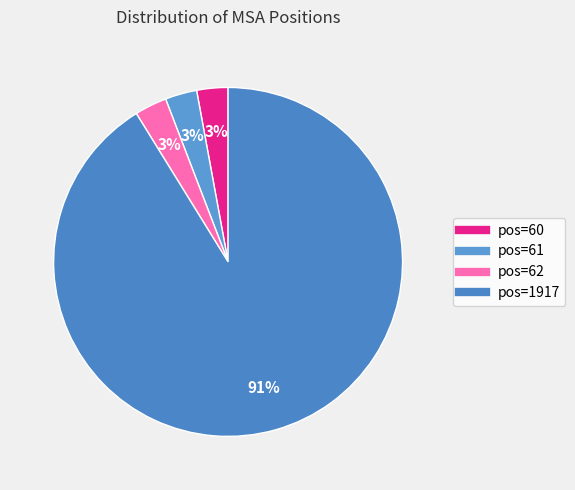

How many slices are in this pie chart?

4